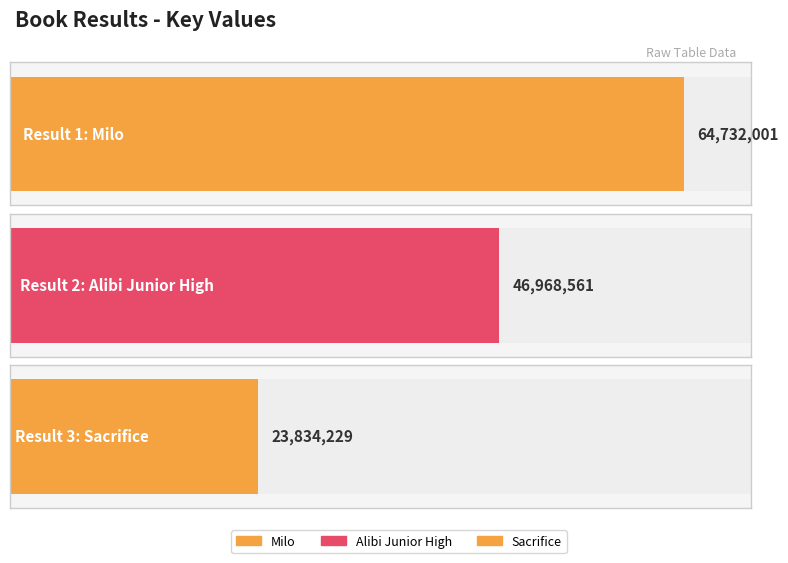

Does the chart contain any negative values?

No